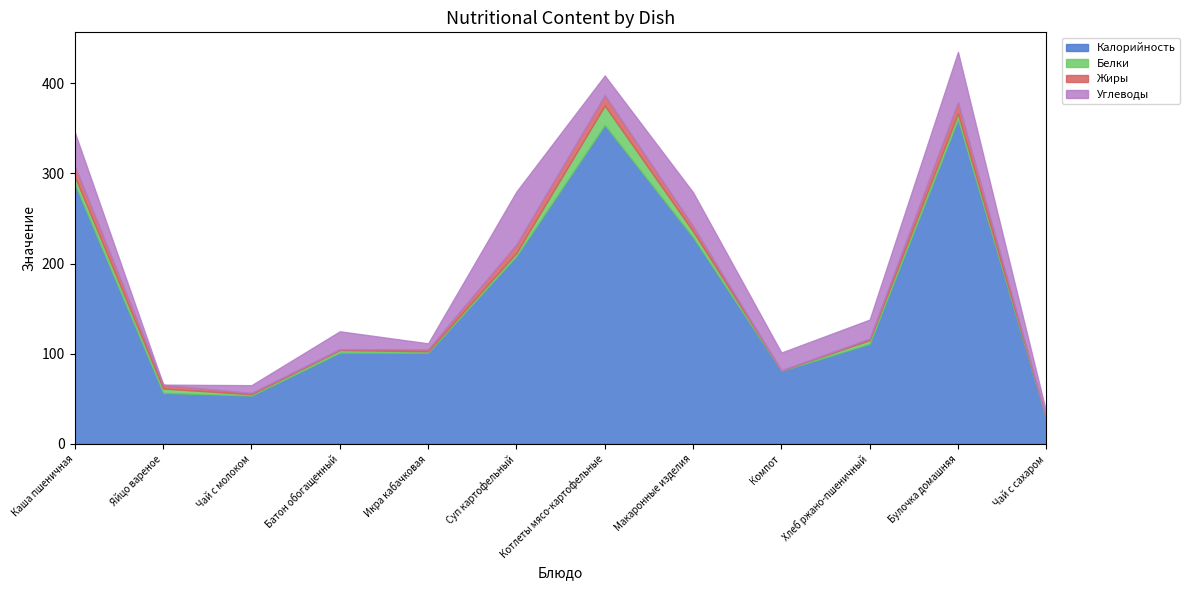

What is the average value of the Калорийность series?

164.3